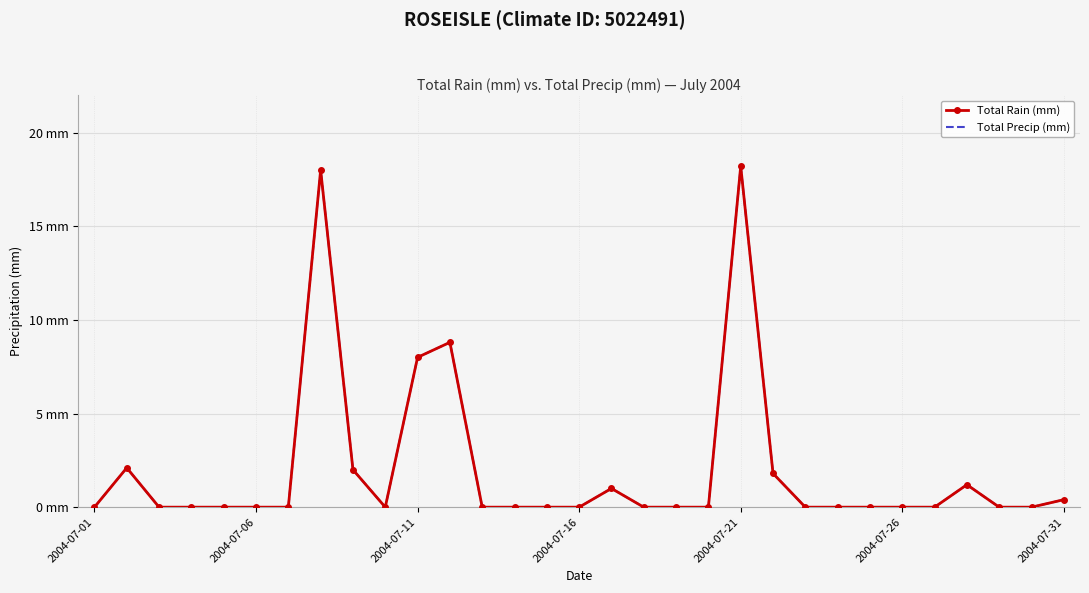

How many data points does each series have?

31